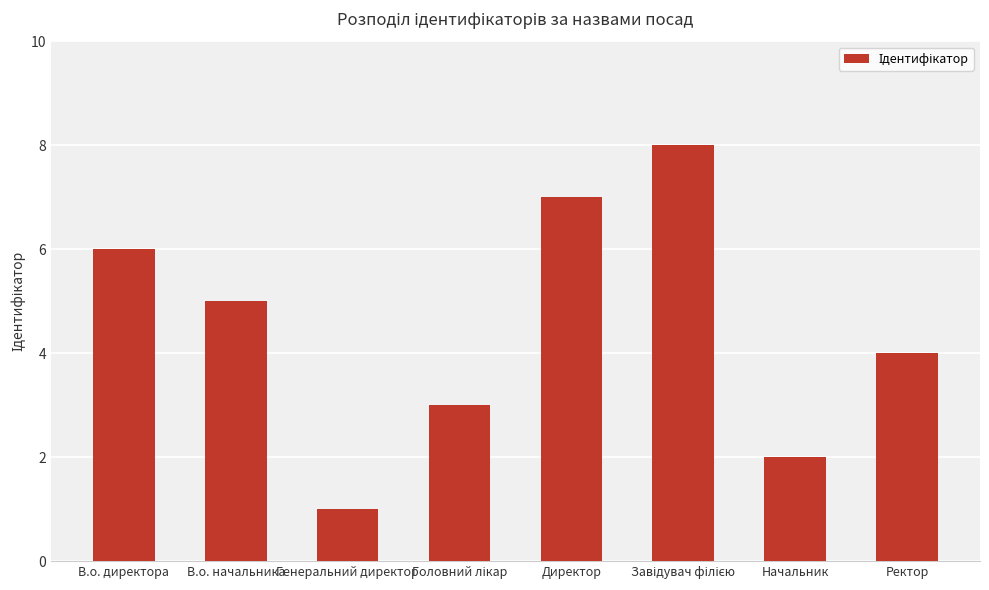

How many data points does each series have?

8